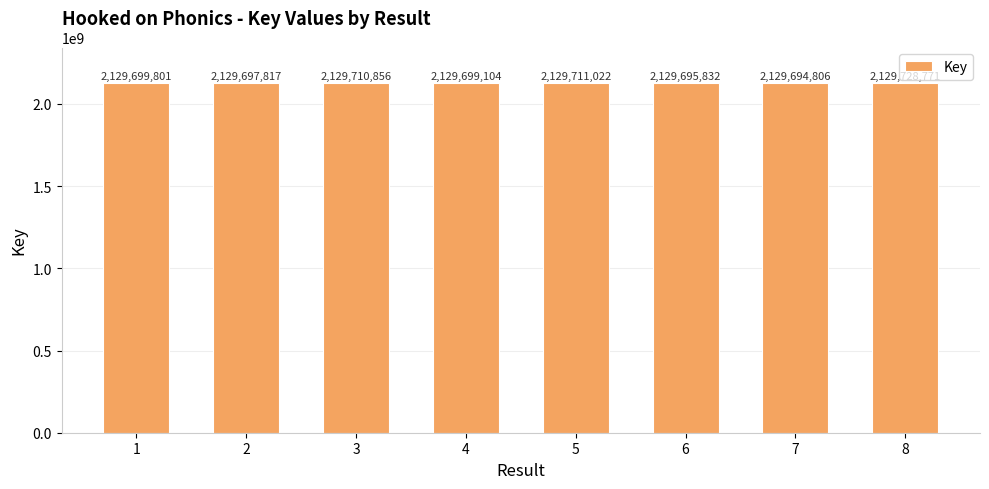

List the labels in order of value, smallest first.

7, 6, 2, 4, 1, 3, 5, 8